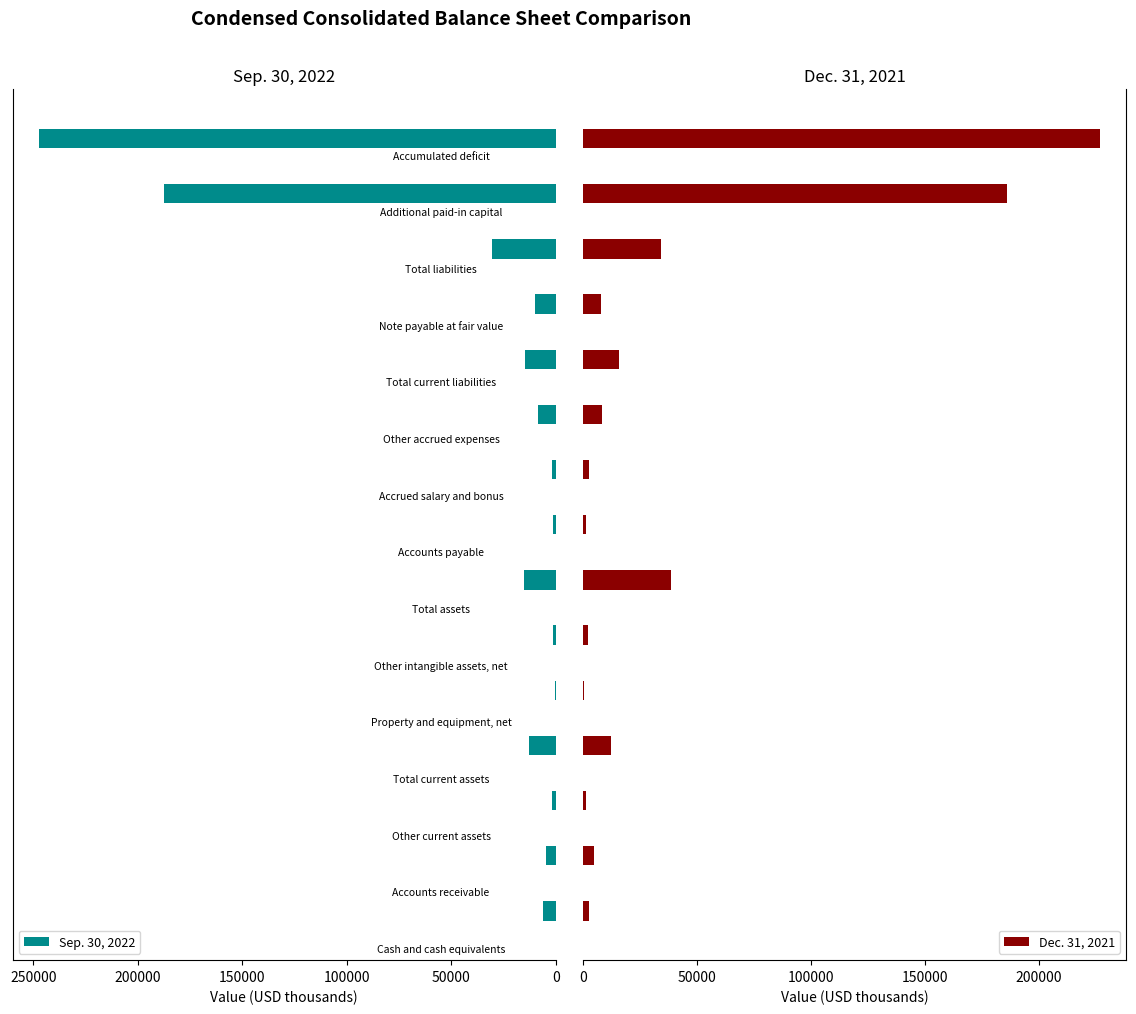

What is the highest value of the Dec. 31, 2021 series?

227059